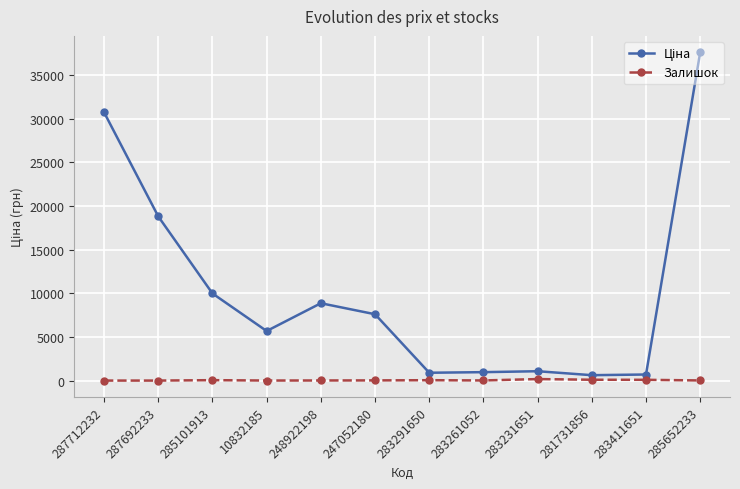

What position from the left is 283291650?

7